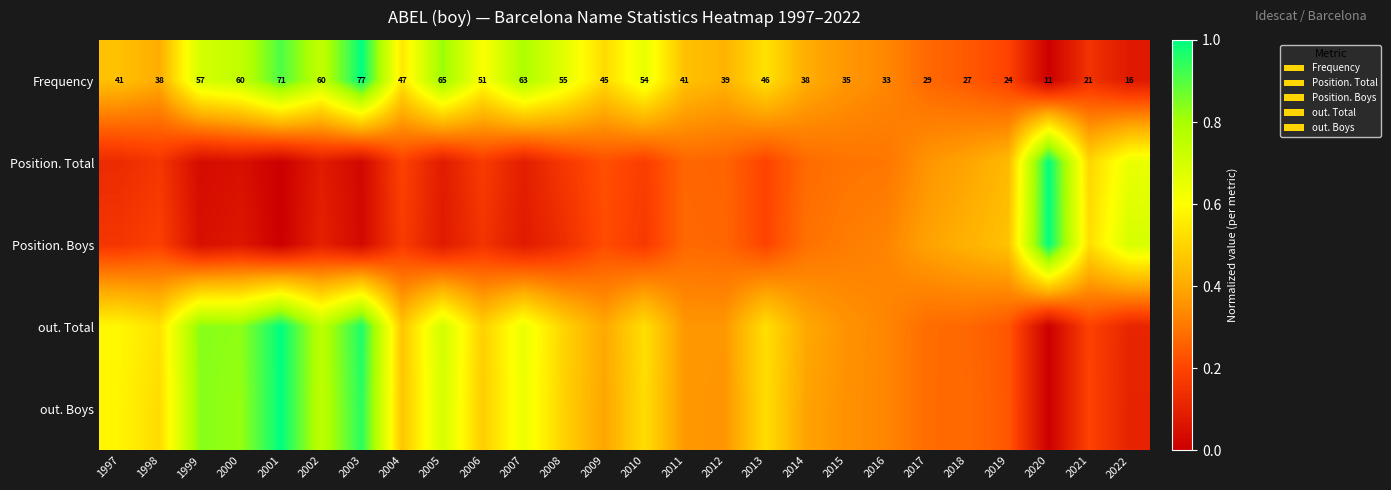

The value of out. Total at 2012 is 0.4. True or false?

True